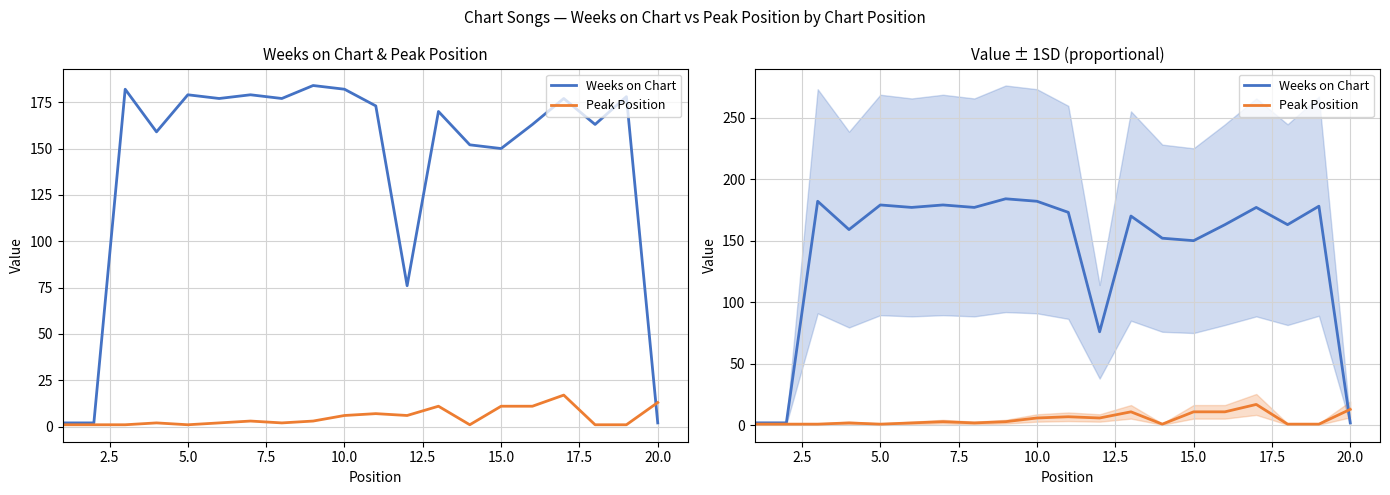

What are all the series names shown in the legend?

Weeks on Chart, Peak Position